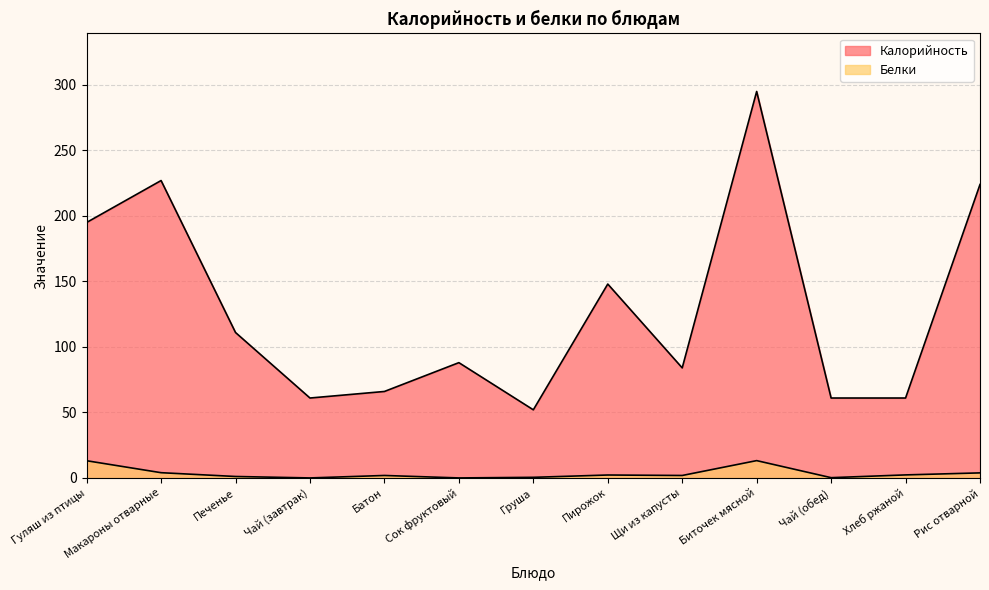

Is it true that Белки equals 13.2 at Биточек мясной?

True